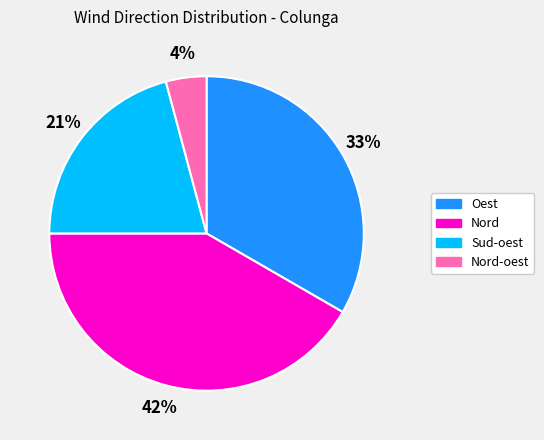

Which has a higher value, Sud-oest or Oest?

Oest